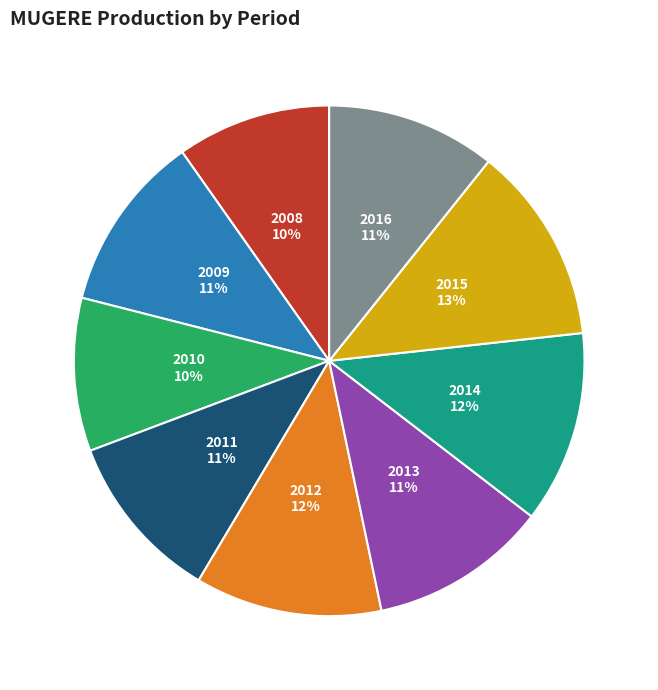

Count the number of slices in the pie.

9